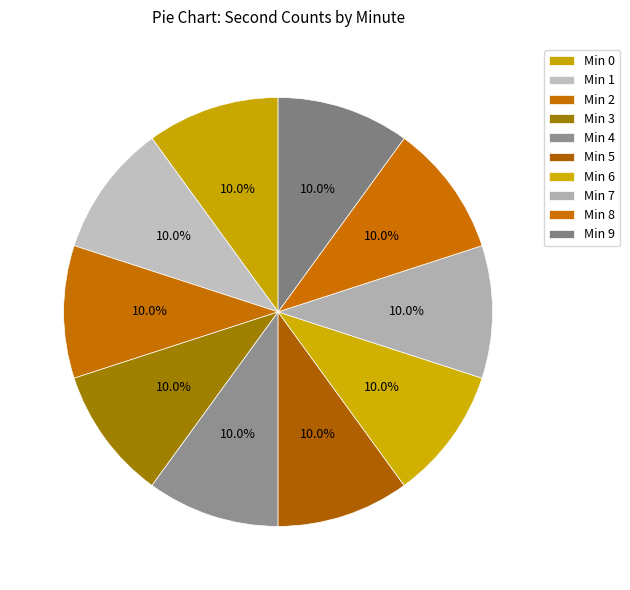

How many segments does this pie chart have?

10